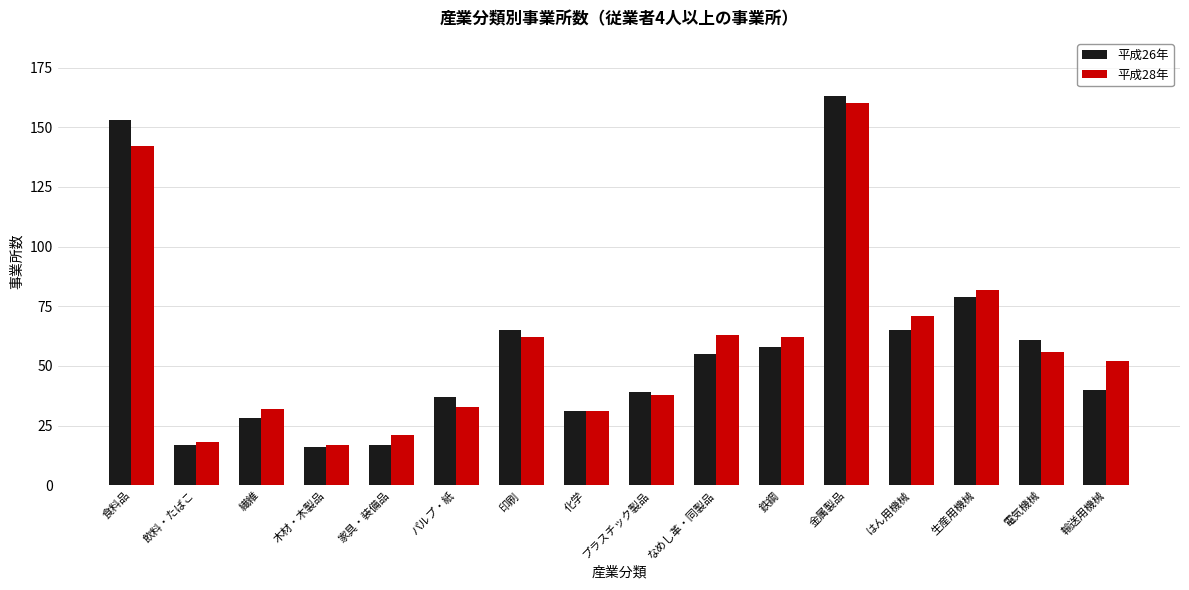

The value of 平成26年 at 家具・装備品 is 17. True or false?

True